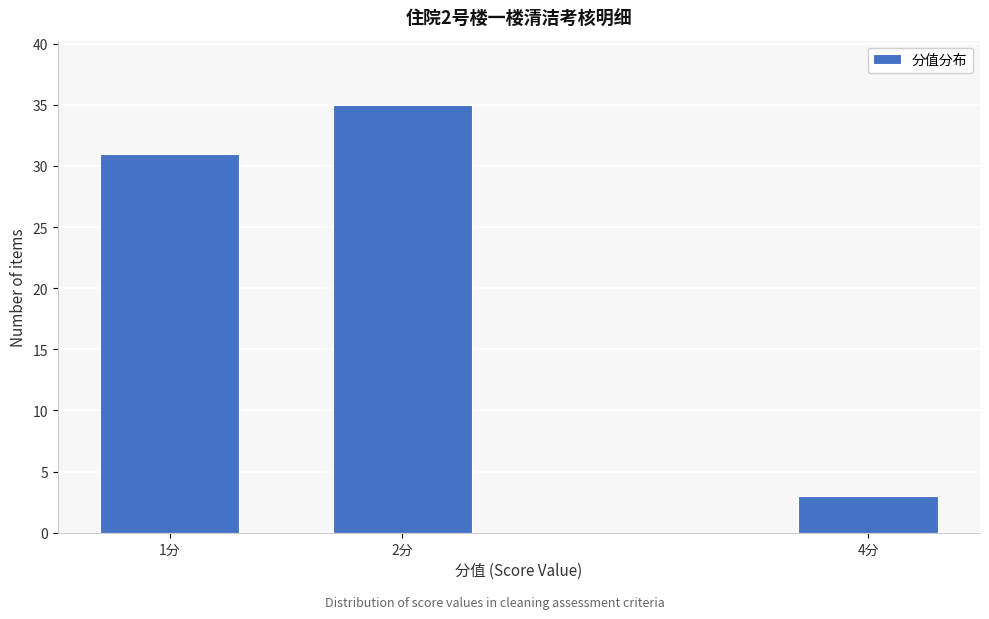

Reading left to right, transcribe all the data shown in this chart.

1分=31	2分=35	4分=3